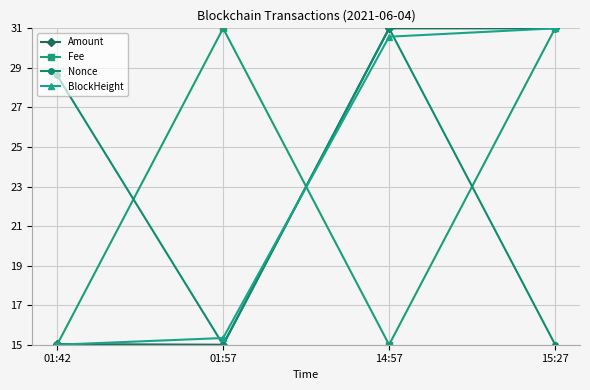

Reading left to right, what are all the values shown in this chart?

Amount: 01:42=15.0	01:57=15.0	14:57=31.0	15:27=31.0
Fee: 01:42=15.0	01:57=31.0	14:57=15.0	15:27=31.0
Nonce: 01:42=28.6	01:57=15.0	14:57=31.0	15:27=15.0
BlockHeight: 01:42=15.0	01:57=15.3	14:57=30.6	15:27=31.0